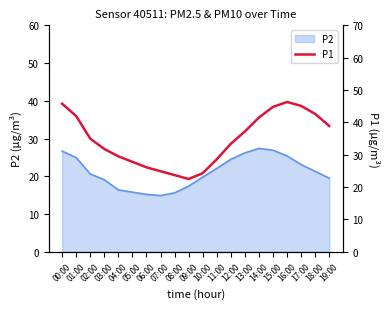

Between 16:00 and 17:00, which is larger?

16:00